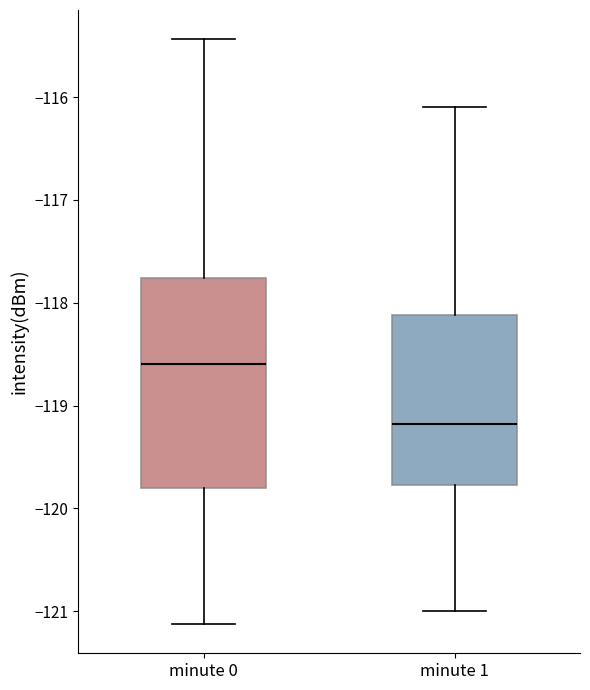

Reading left to right, transcribe this box plot: for each box, give where its median line is, the range the box spans, and where its two whiskers end, as read against the y-axis. The values are not printed on the chart, so give them approximately, as read against the axis.

minute 0: median -118.6, box -119.8 to -117.8, whiskers -121.1 to -115.4
minute 1: median -119.2, box -119.8 to -118.1, whiskers -121.0 to -116.1